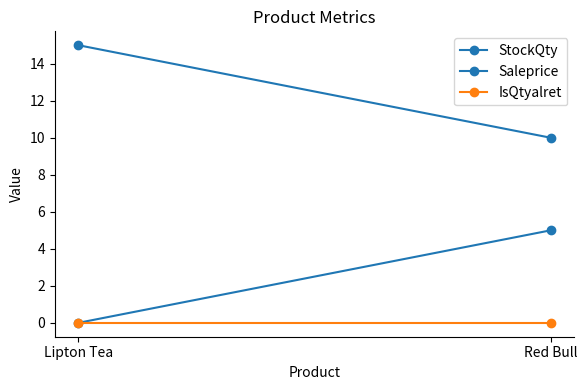

At how many categories does at least one series exceed 9?

2